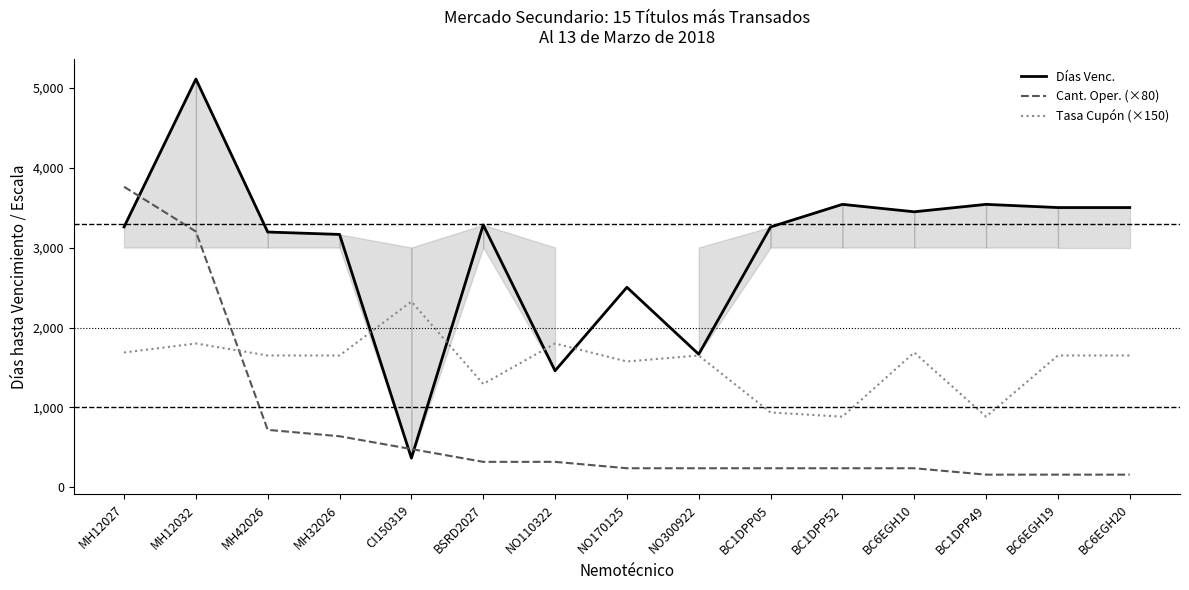

True or false: Cant. Oper. (×80) has a value of 320.0 at NO110322.

True